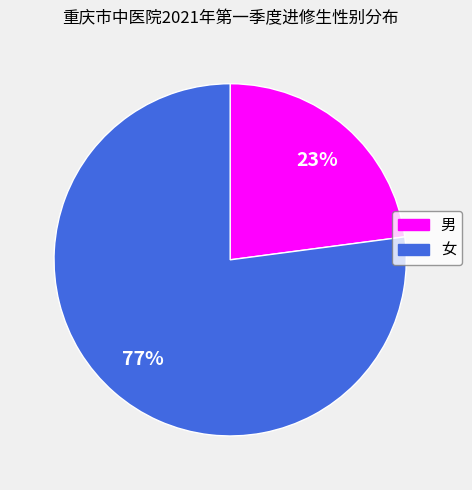

Count the number of slices in the pie.

2